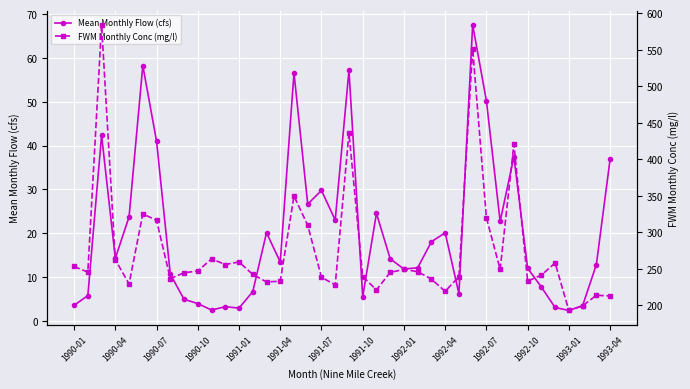

True or false: Mean Monthly Flow (cfs) and FWM Monthly Conc (mg/l) cross at least once.

False